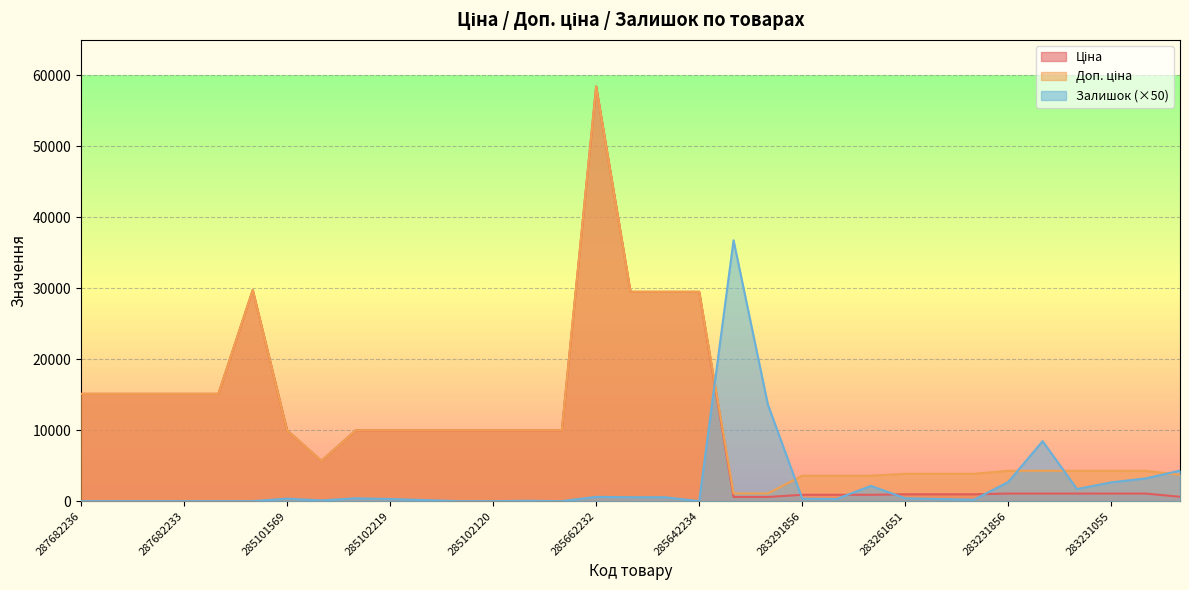

What is the difference between the maximum and minimum values in the Залишок series?

36750.0